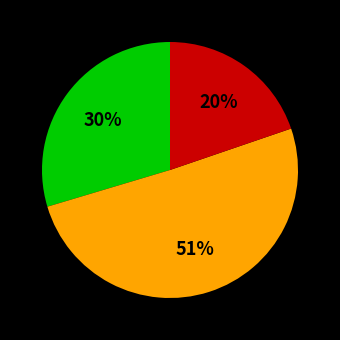

Does any single category account for the majority?

Yes